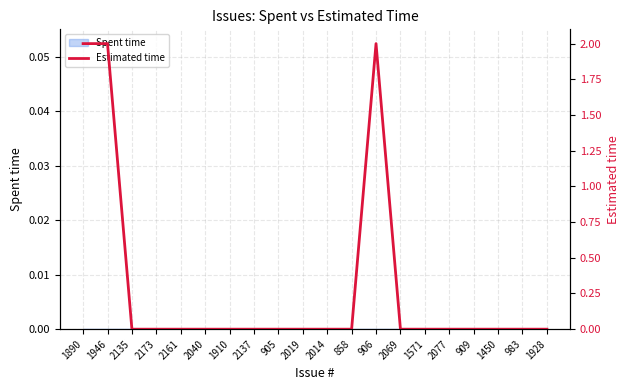

How many lines are shown in the chart?

1